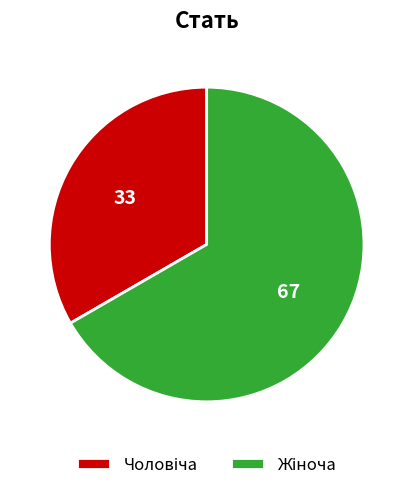

Is there a majority slice in this chart?

Yes